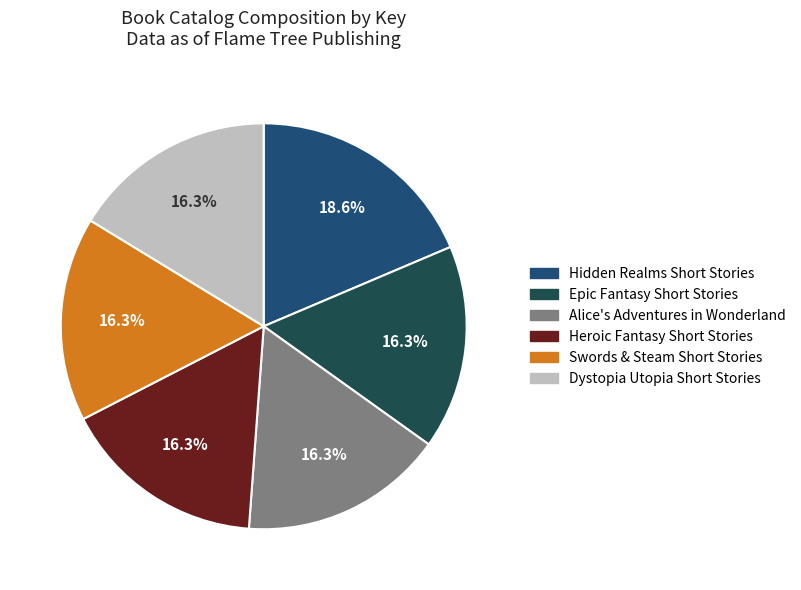

To the nearest percent, what portion does Alice's Adventures in Wonderland represent?

16%